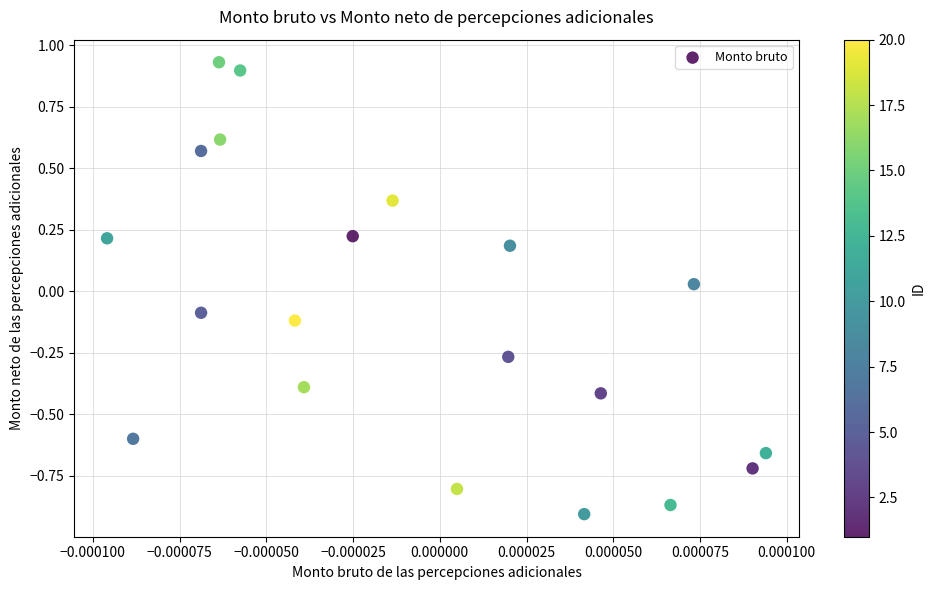

What is the range of Y values (max minus min)?

1.8